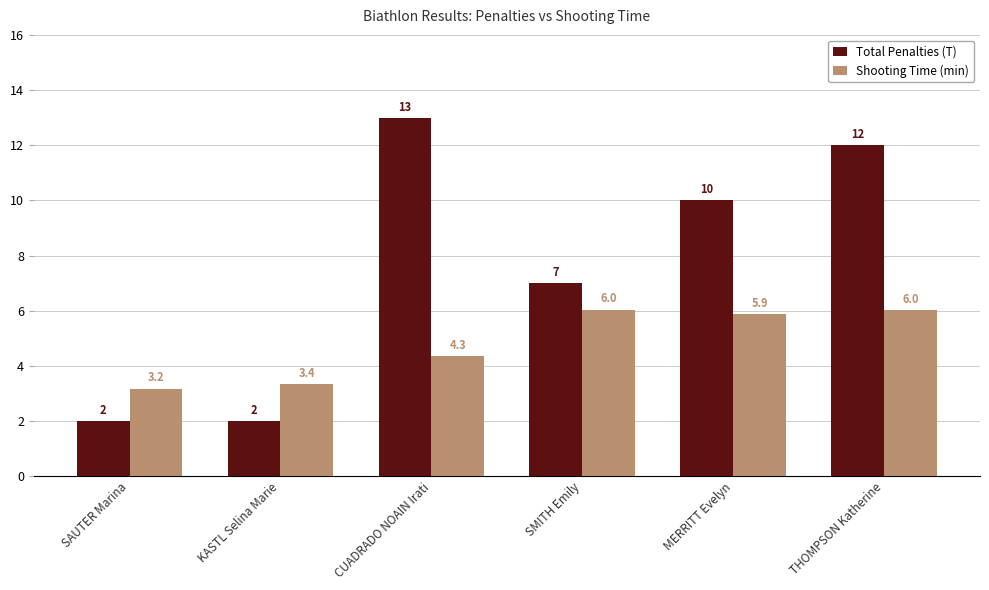

What is the approximate value of Shooting Time (min) at MERRITT Evelyn?

5.9